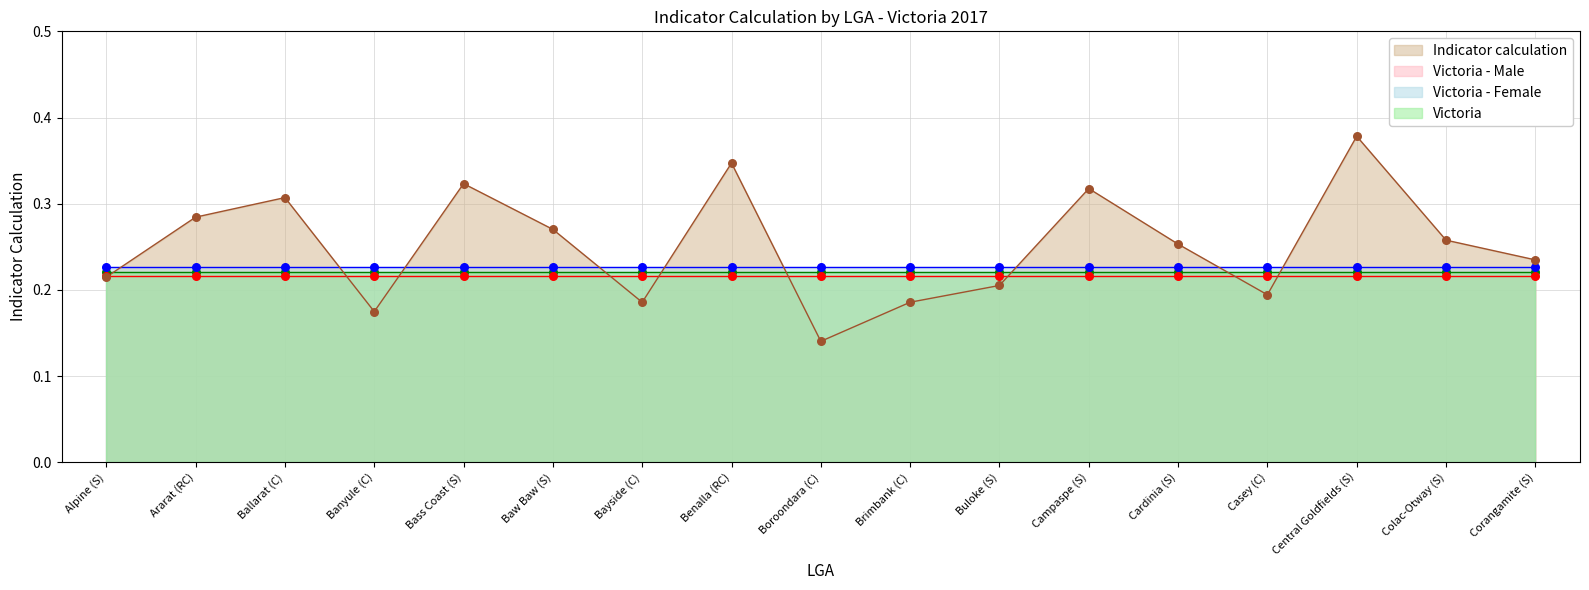

What is the total value across all series at Casey (C)?

0.9